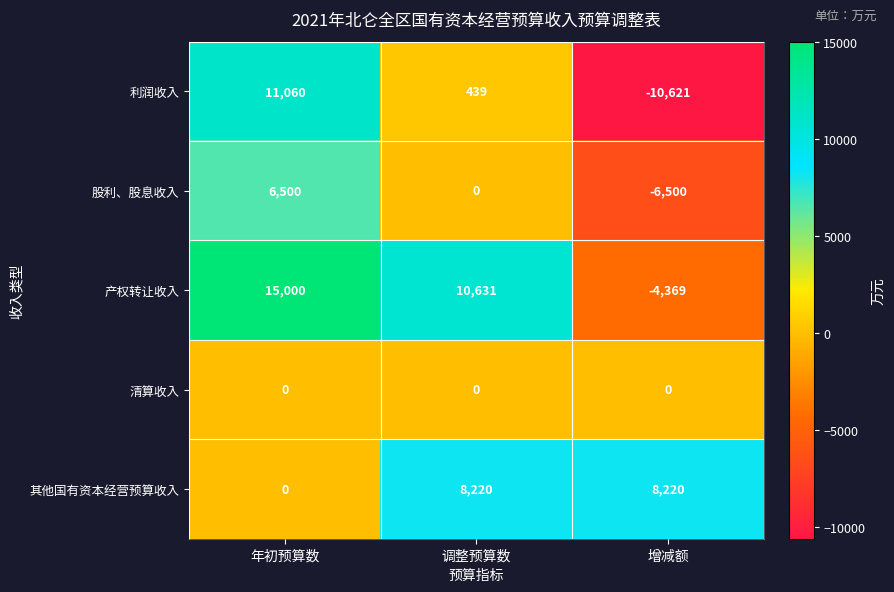

Which series has the largest range (max minus min)?

利润收入